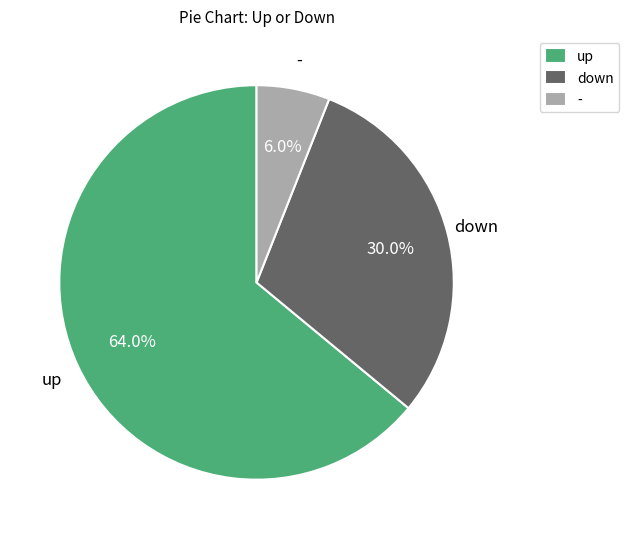

What portion of the pie excludes -?

94.0%